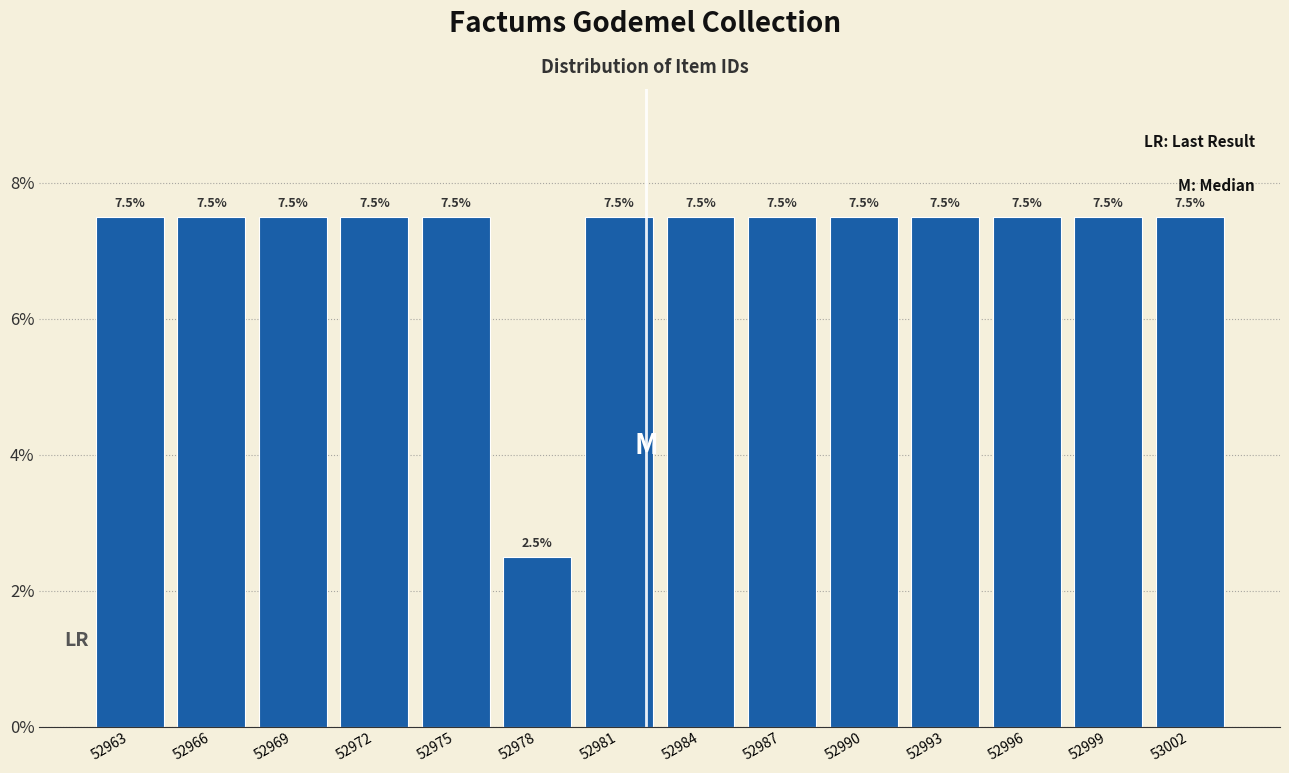

Reading left to right, what are all the values shown in this chart?

7.5	7.5	7.5	7.5	7.5	2.5	7.5	7.5	7.5	7.5	7.5	7.5	7.5	7.5